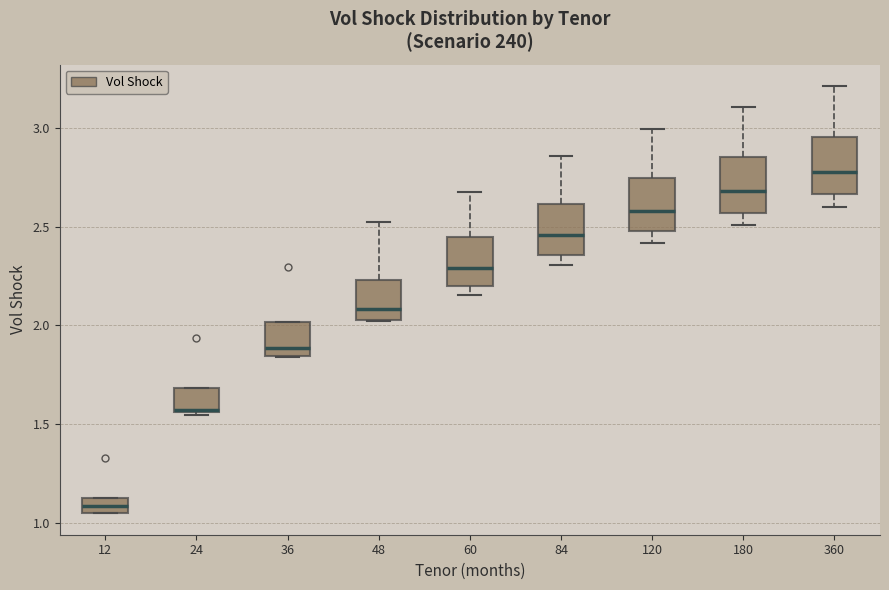

Which box has the highest median line?

360